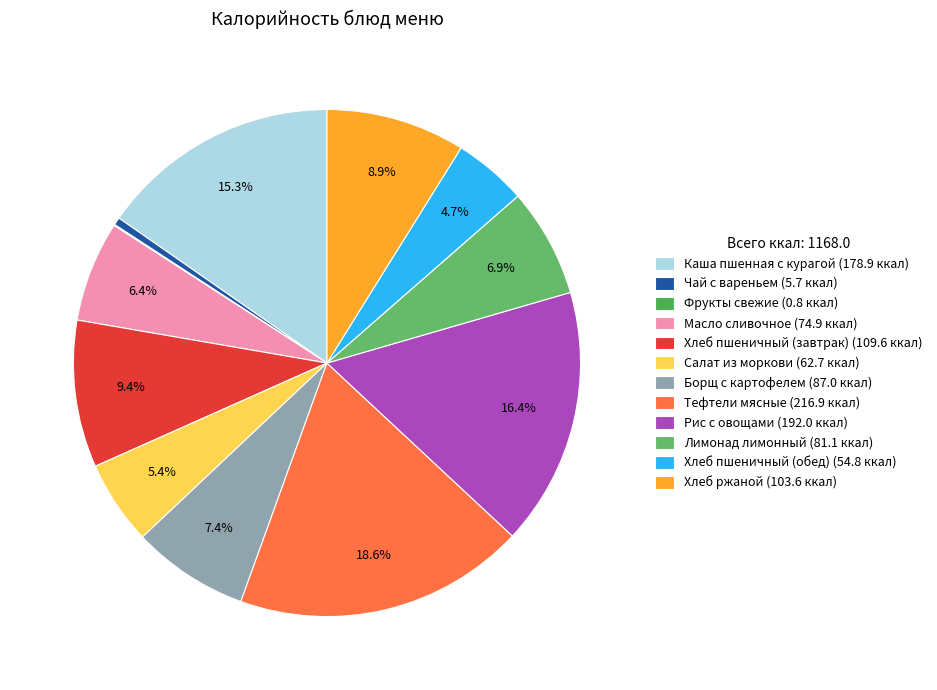

To the nearest percent, what percentage of the pie is Масло сливочное?

6%